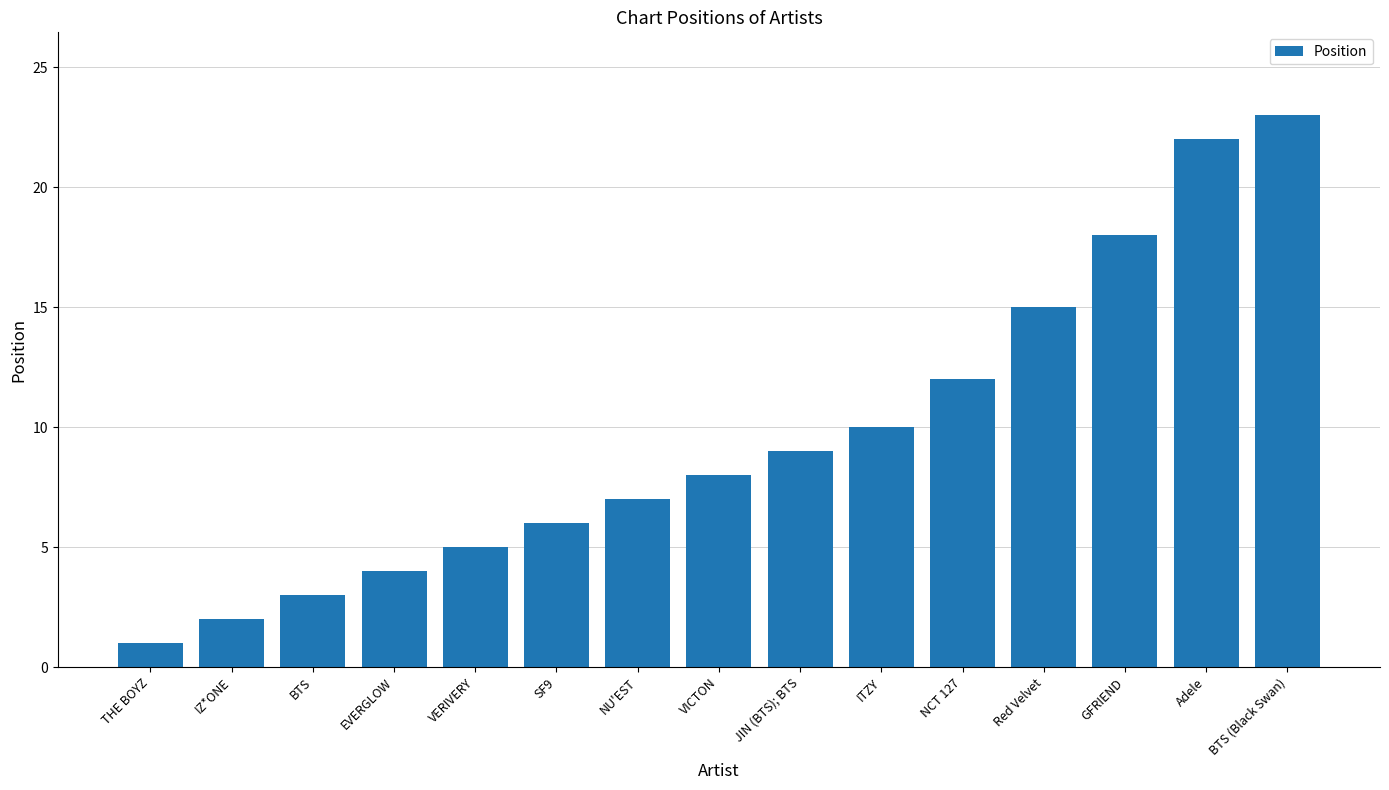

Count the number of categories in the chart.

15